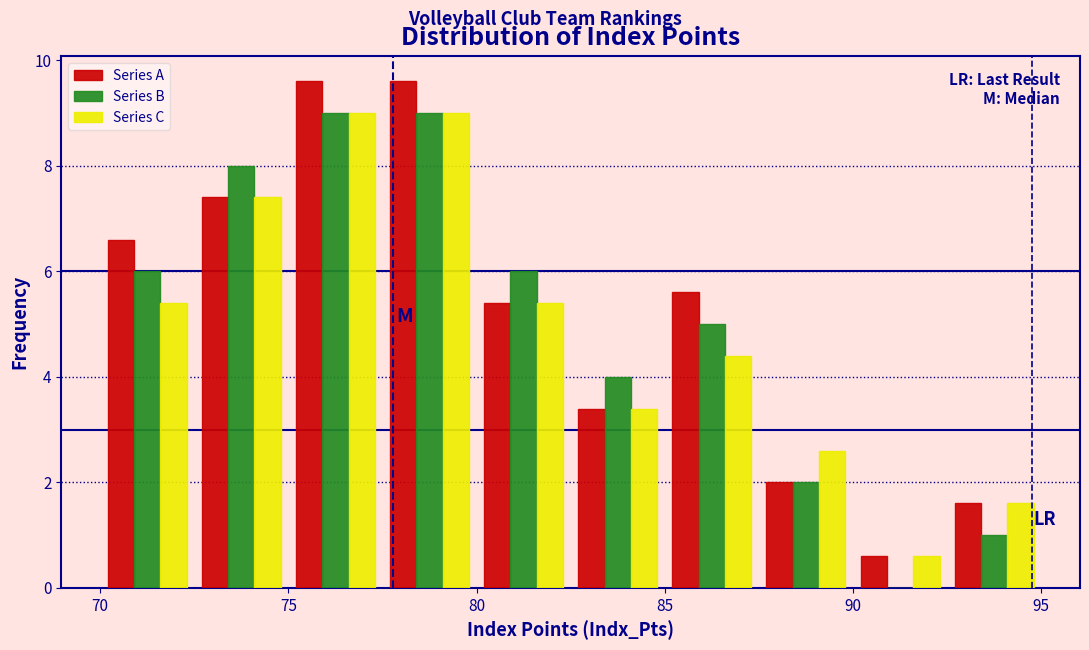

Reading left to right, transcribe this chart: for each range on the x-axis, give the height of each series' bar. The values are not printed on the chart, so give them approximately, as read against the axis.

70.0 to 72.5: Series A=6.6	Series B=6.0	Series C=5.4
72.5 to 75.0: Series A=7.4	Series B=8.0	Series C=7.4
75.0 to 77.5: Series A=9.6	Series B=9.0	Series C=9.0
77.5 to 80.0: Series A=9.6	Series B=9.0	Series C=9.0
80.0 to 82.5: Series A=5.4	Series B=6.0	Series C=5.4
82.5 to 85.0: Series A=3.4	Series B=4.0	Series C=3.4
85.0 to 87.5: Series A=5.6	Series B=5.0	Series C=4.4
87.5 to 90.0: Series A=2.0	Series B=2.0	Series C=2.6
90.0 to 92.5: Series A=0.6	Series B=0	Series C=0.6
92.5 to 95.0: Series A=1.6	Series B=1.0	Series C=1.6